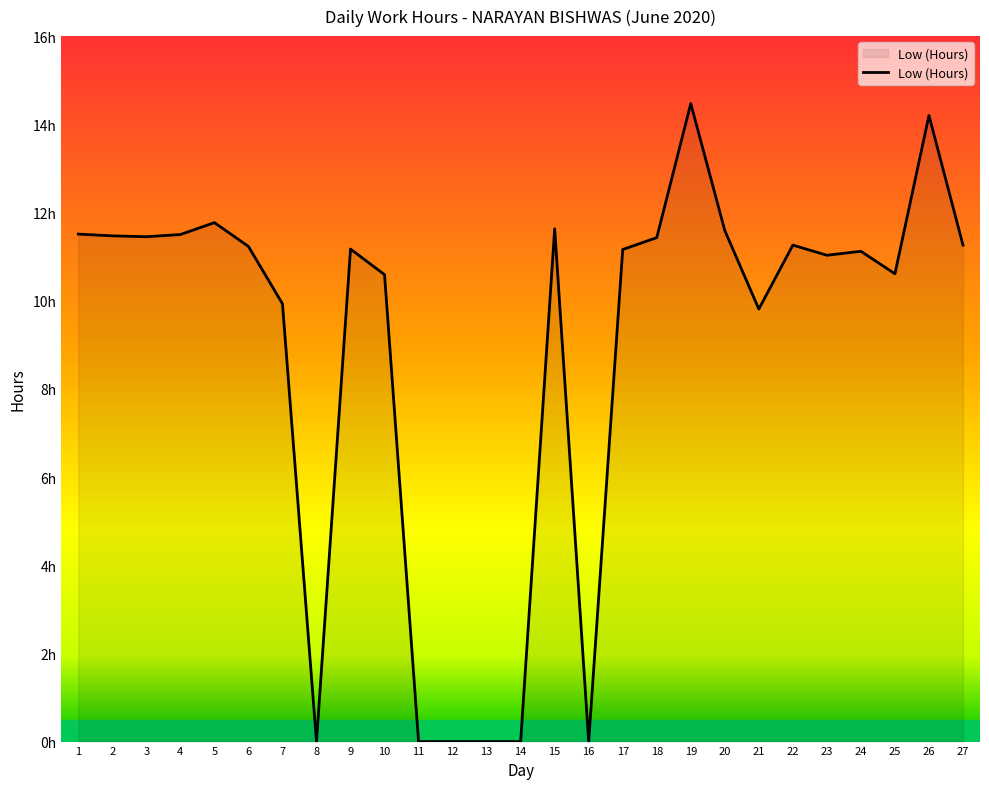

True or false: the data has more than 1 interior local peaks.

True